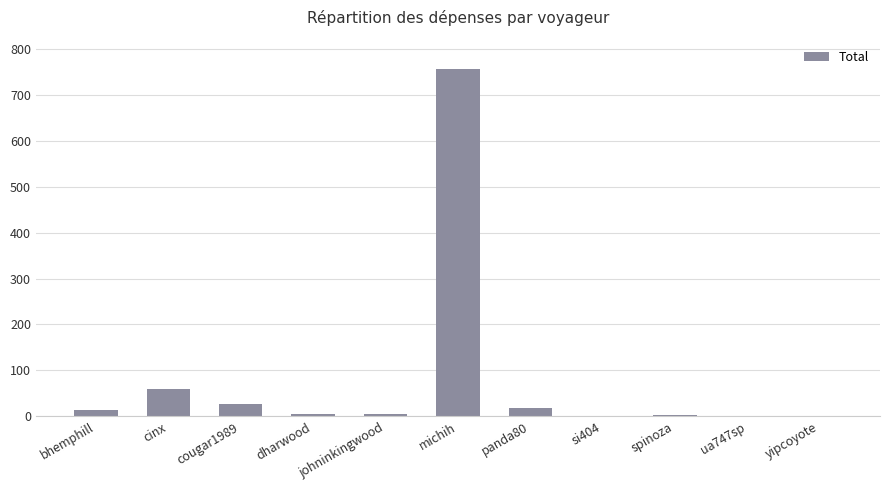

What is the maximum value shown in the chart?

757.1